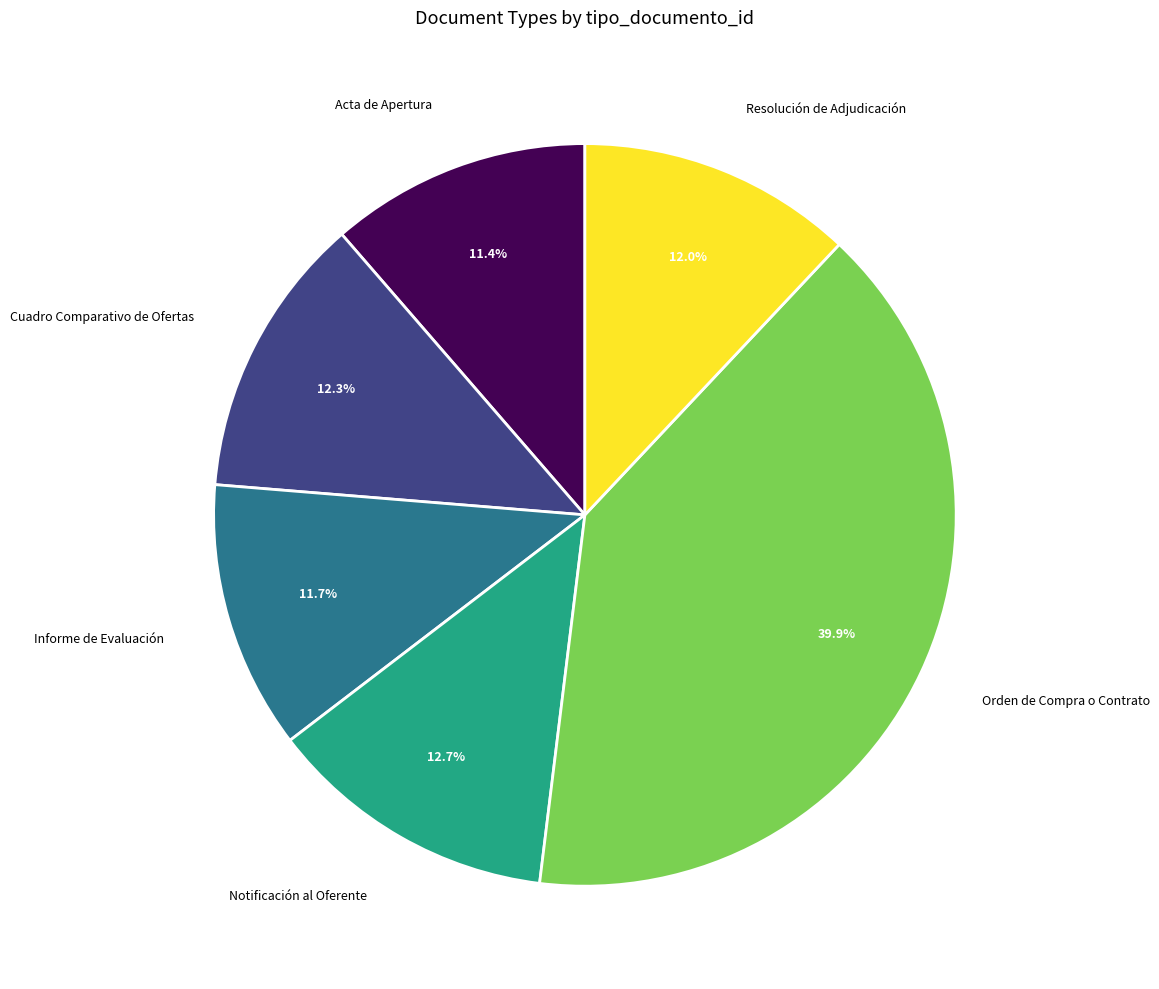

Is there a majority slice in this chart?

No